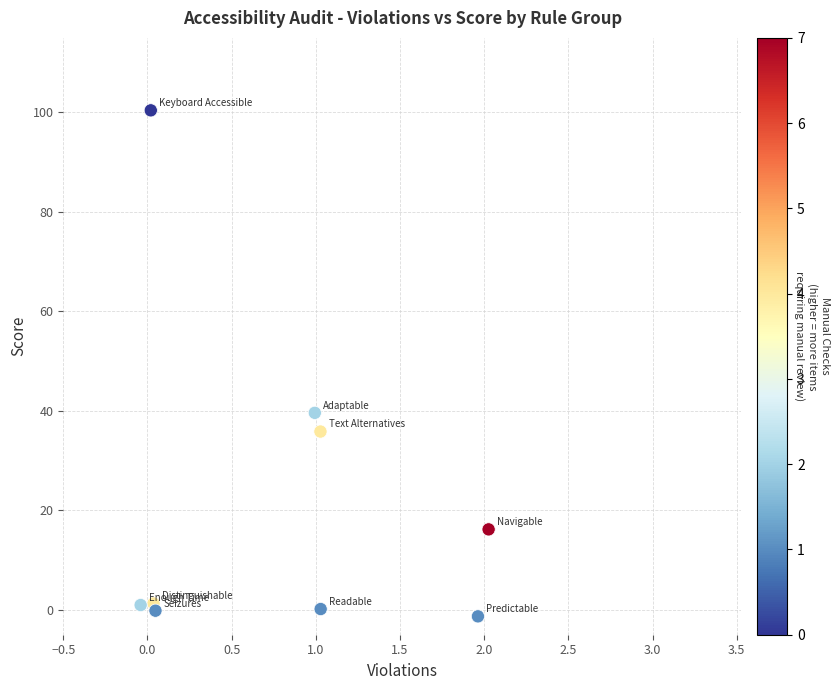

What Y value in the scatter plot is closest to 49?

39.6